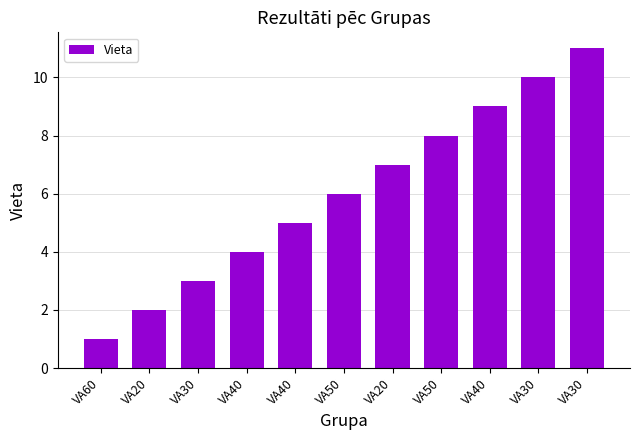

True or false: the data shows 1 at VA30.

False